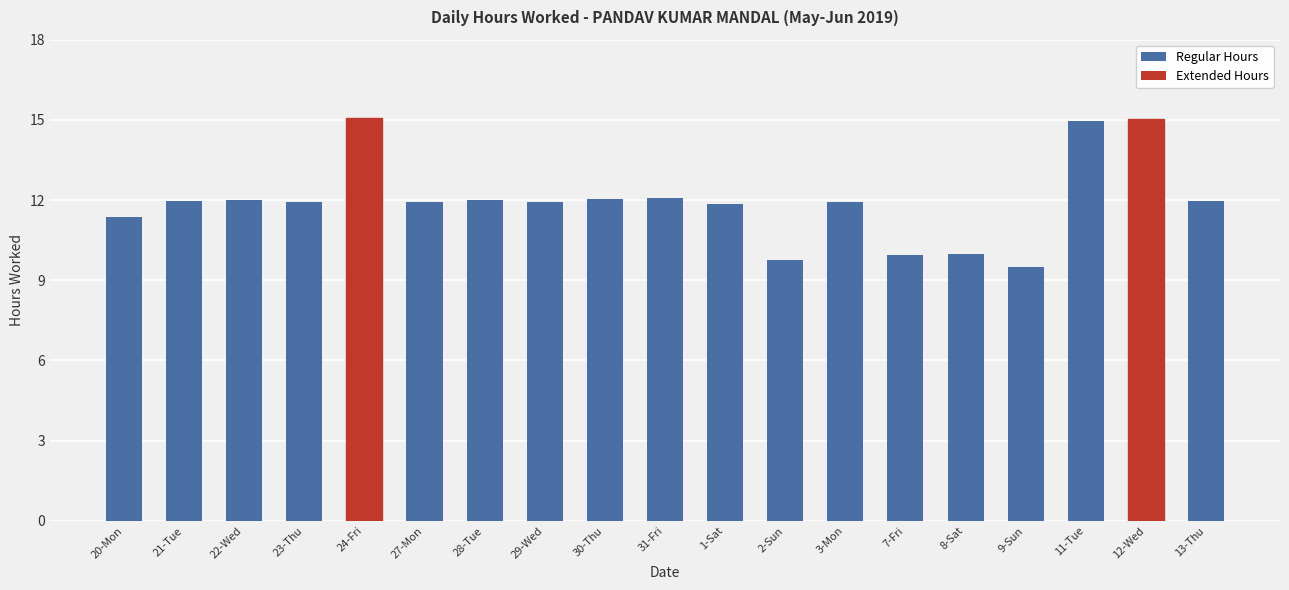

Approximately how many times larger is the value at 20-Mon compared to 12-Wed?

0.8